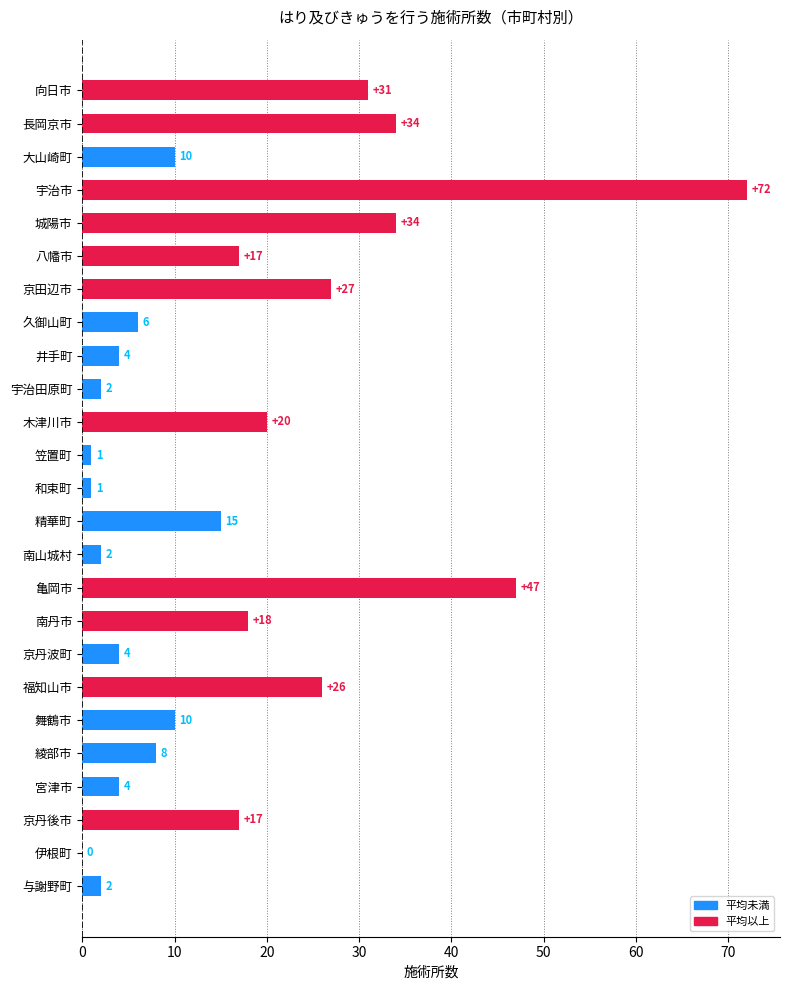

Reading top to bottom, extract all data points from this chart.

向日市=31	長岡京市=34	大山崎町=10	宇治市=72	城陽市=34	八幡市=17	京田辺市=27	久御山町=6	井手町=4	宇治田原町=2	木津川市=20	笠置町=1	和束町=1	精華町=15	南山城村=2	亀岡市=47	南丹市=18	京丹波町=4	福知山市=26	舞鶴市=10	綾部市=8	宮津市=4	京丹後市=17	伊根町=0	与謝野町=2